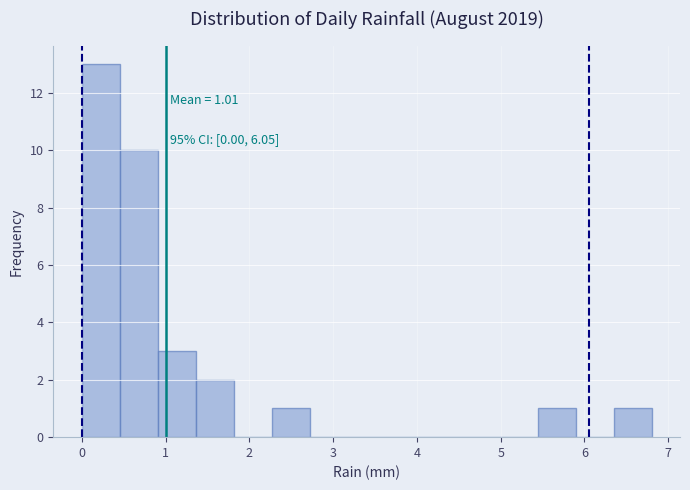

Over which range of the x-axis is the bar tallest?

0.0 to 0.5